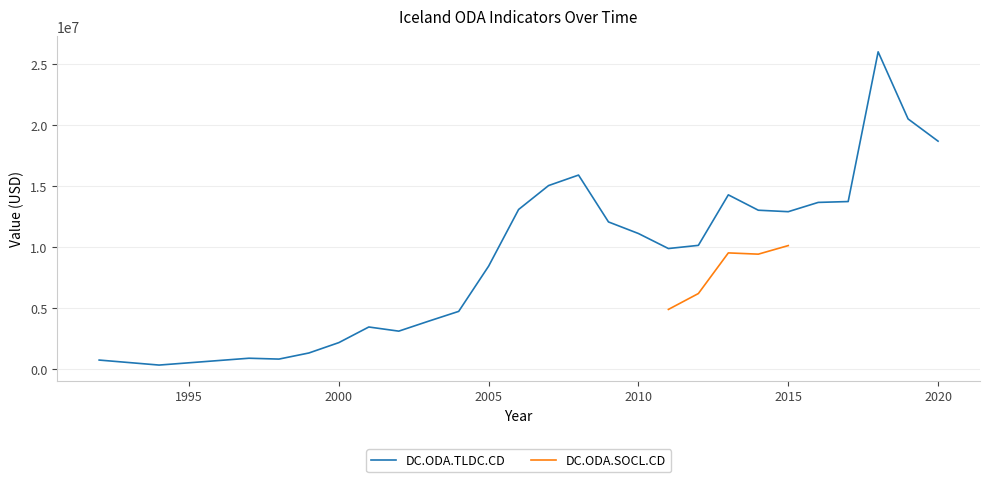

How many interior local valleys (lower than both neighbors) does the data have?

5